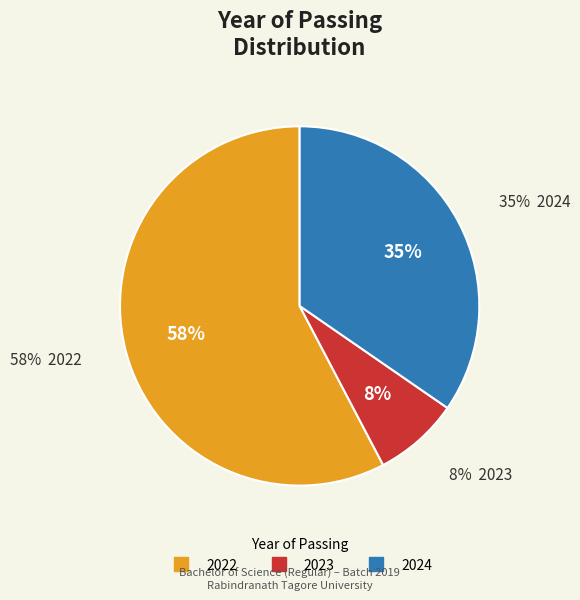

Which category accounts for the majority?

2022